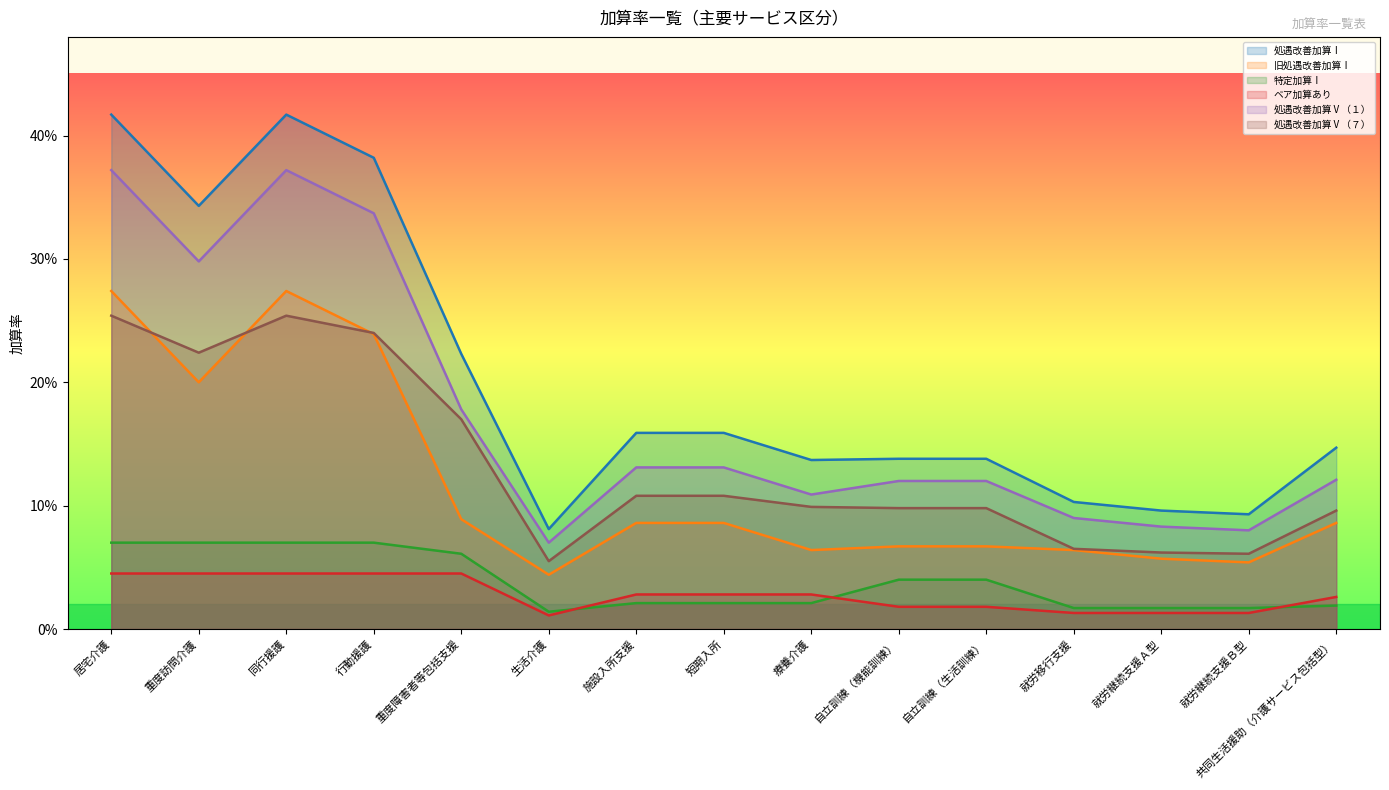

True or false: ベア加算あり and 旧処遇改善加算Ⅰ intersect in this chart.

False